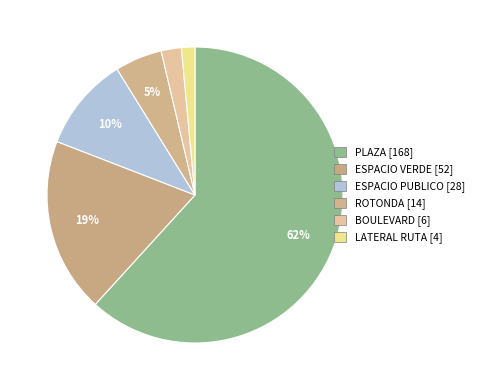

How many segments does this pie chart have?

6